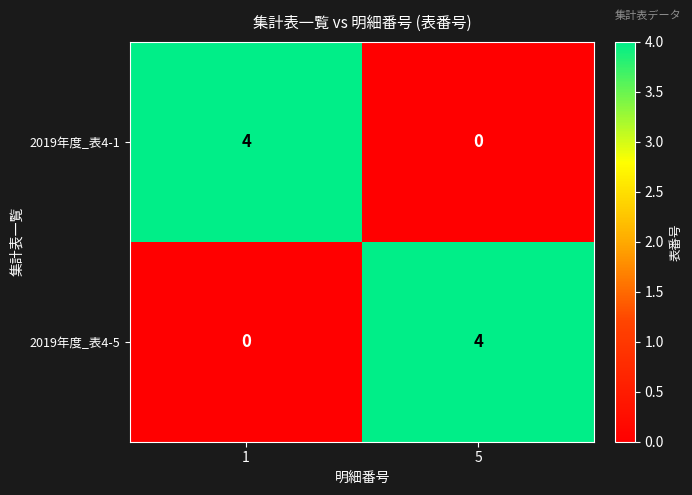

What is the difference between the maximum and minimum values in the 2019年度_表4-5 series?

4